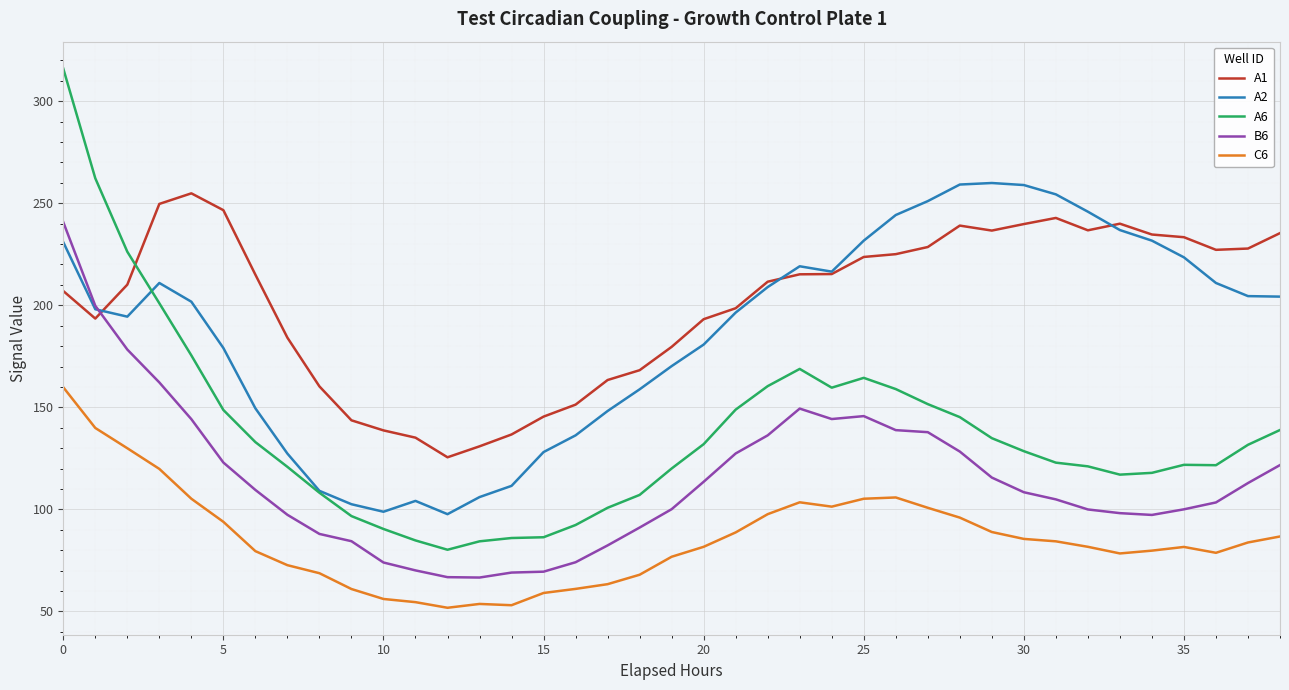

True or false: C6 and B6 cross at least once.

False